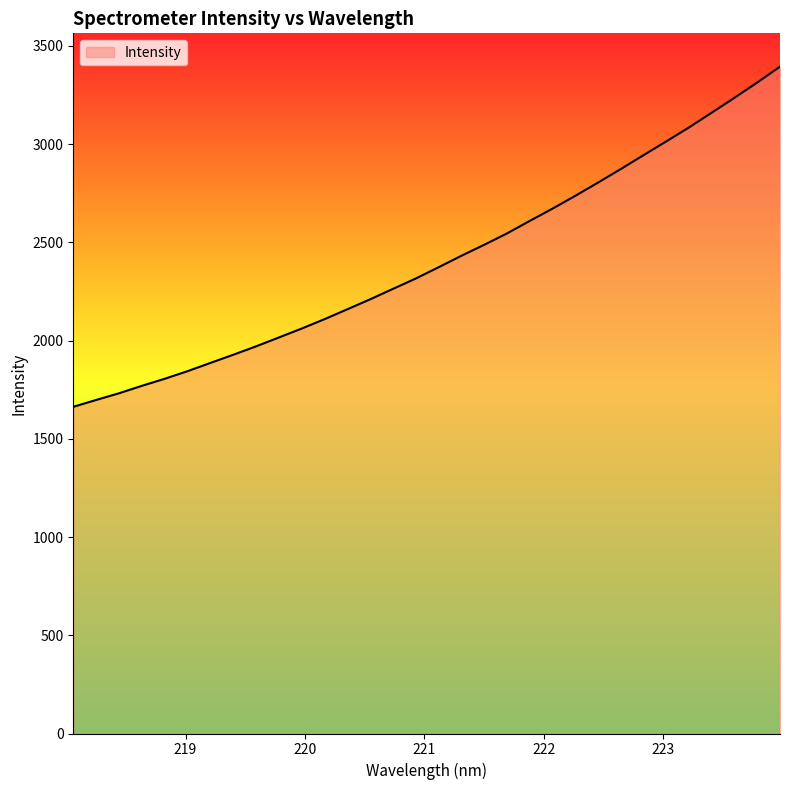

What is the maximum value shown in the chart?

3393.7